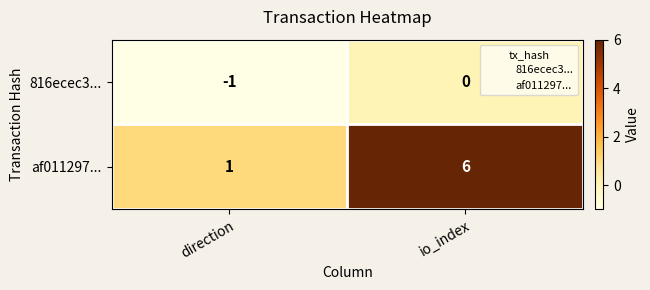

The value of af011297... at direction is 1. True or false?

True